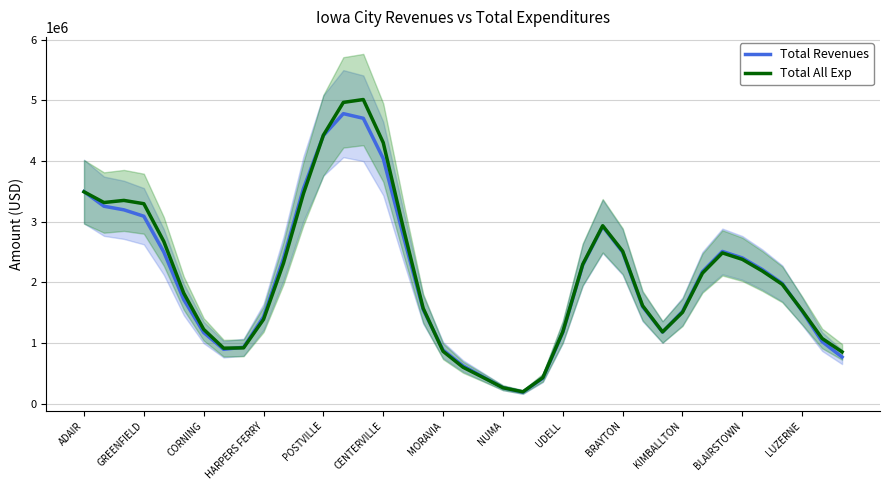

The Total Revenues series shows 654298.2 at LUZERNE. True or false?

False